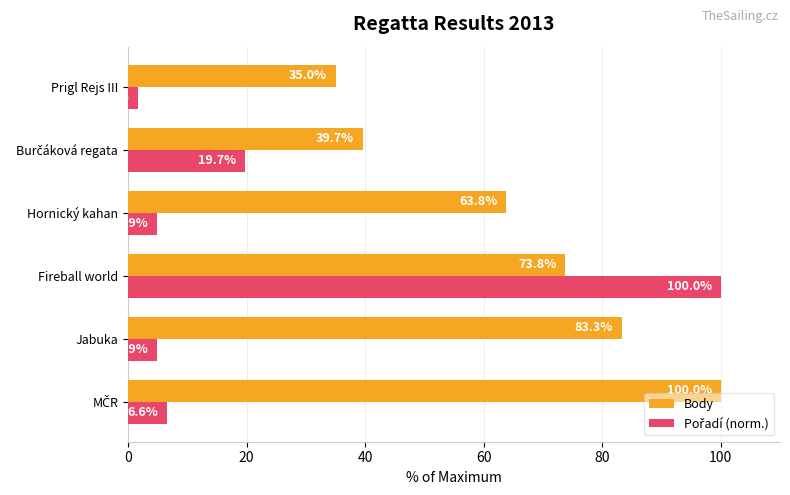

True or false: Body has a value of 83.3 at Jabuka.

True